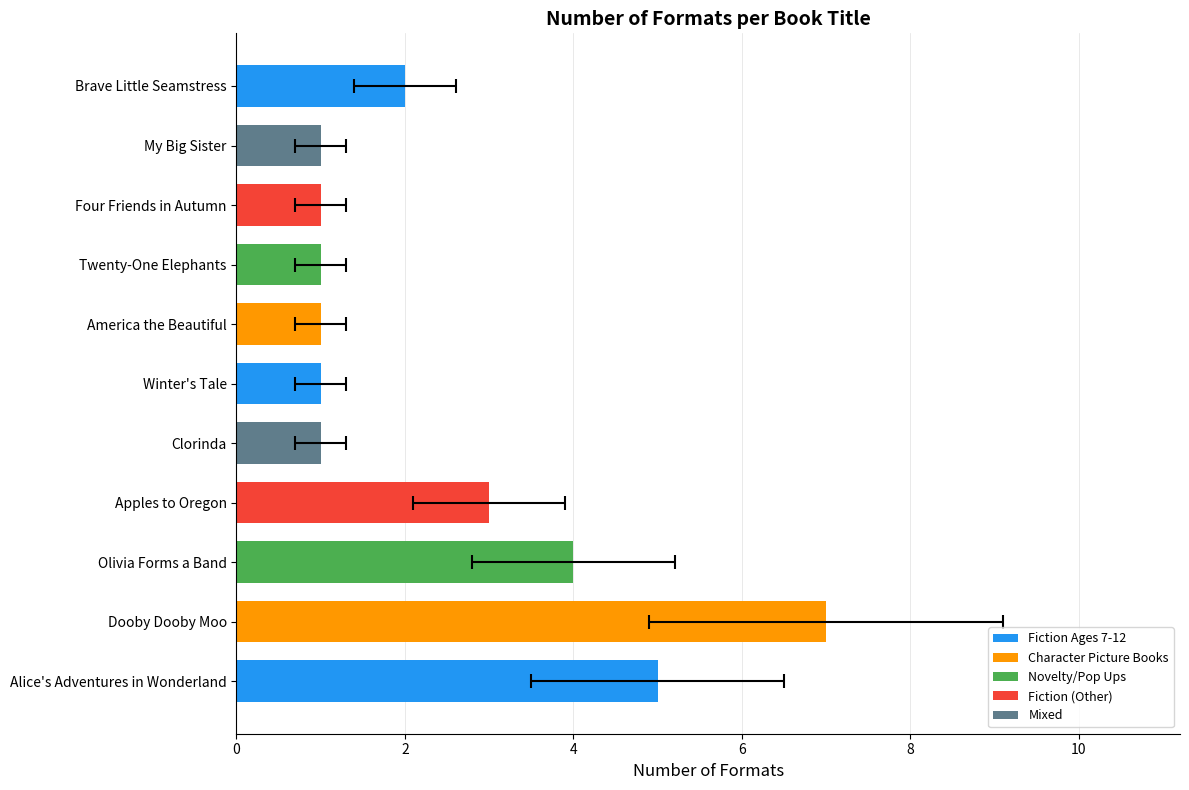

How many data points in Character Picture Books are above 4?

1